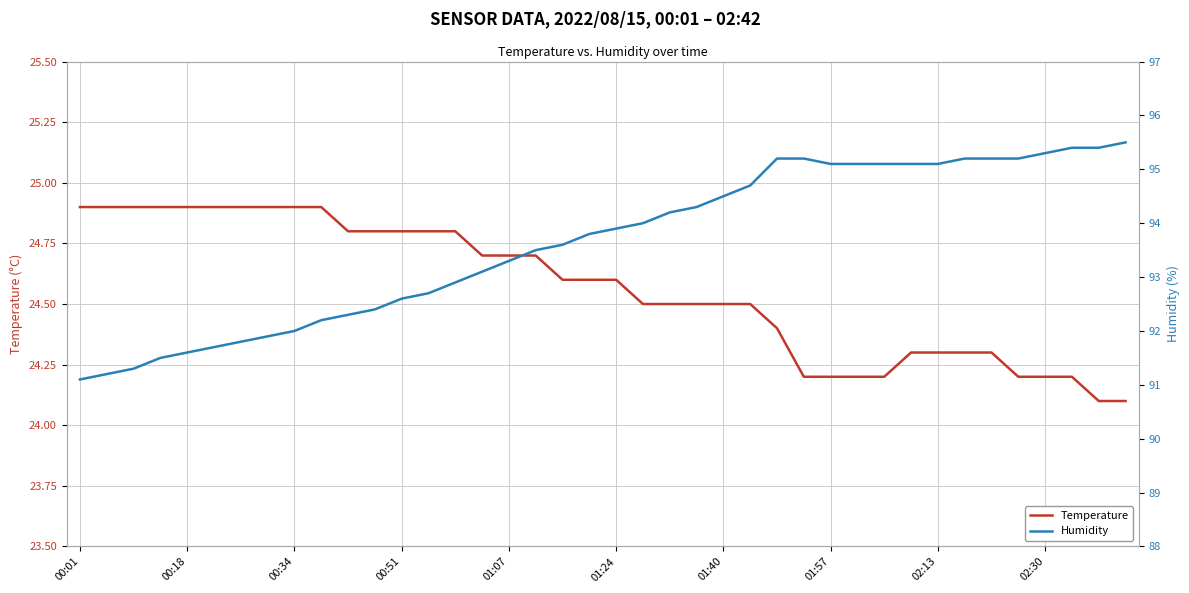

What is the minimum value for Humidity?

91.1